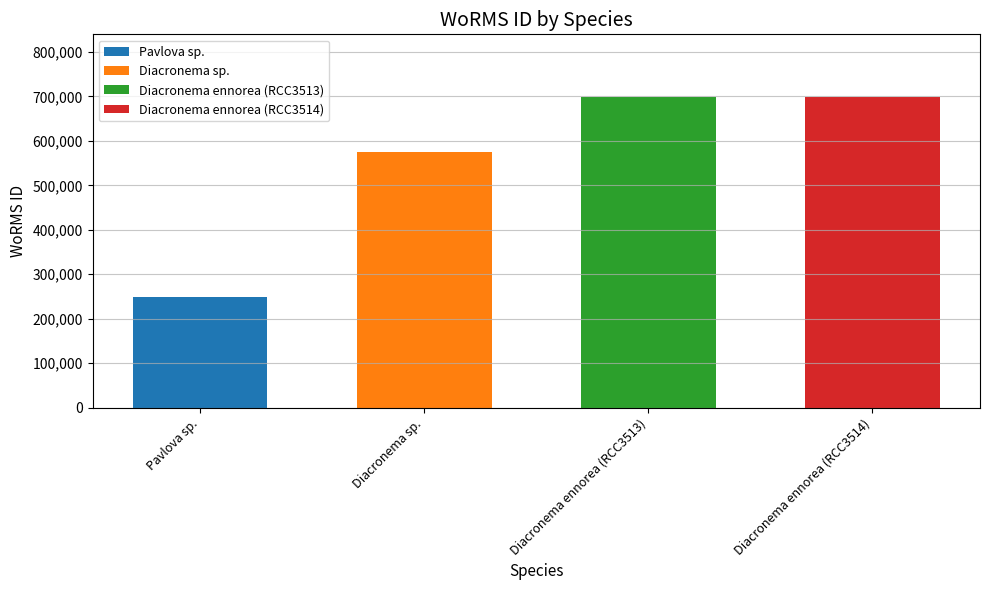

What is the difference between the values at Diacronema ennorea (RCC3514) and Diacronema sp.?

125767